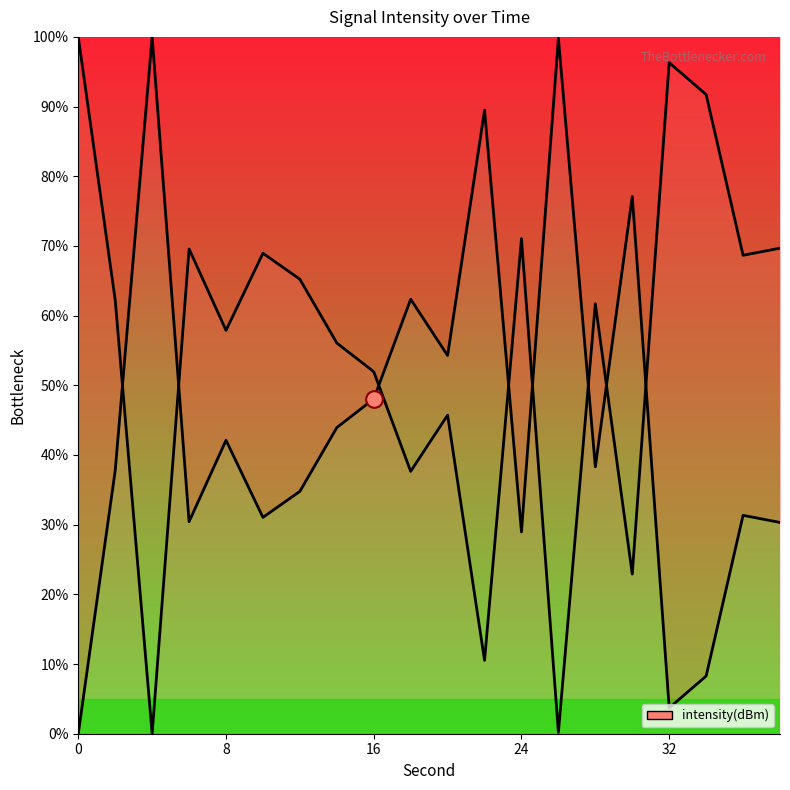

What is the maximum value shown in the chart?

100.0